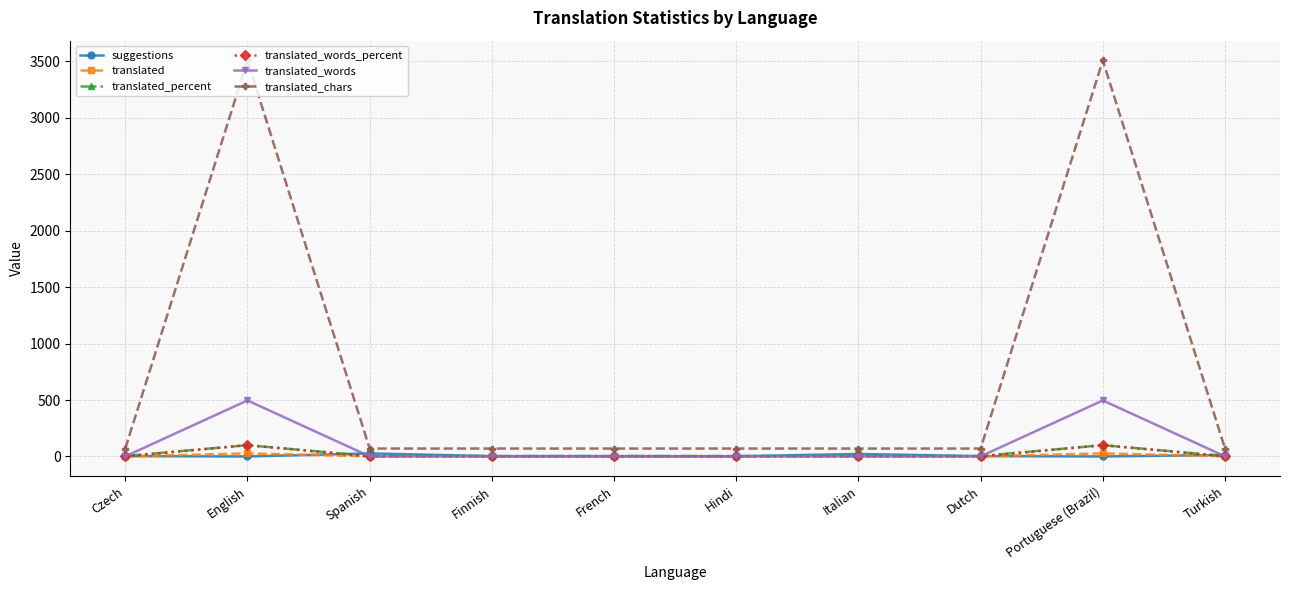

True or false: translated_chars and translated_words cross at least once.

False